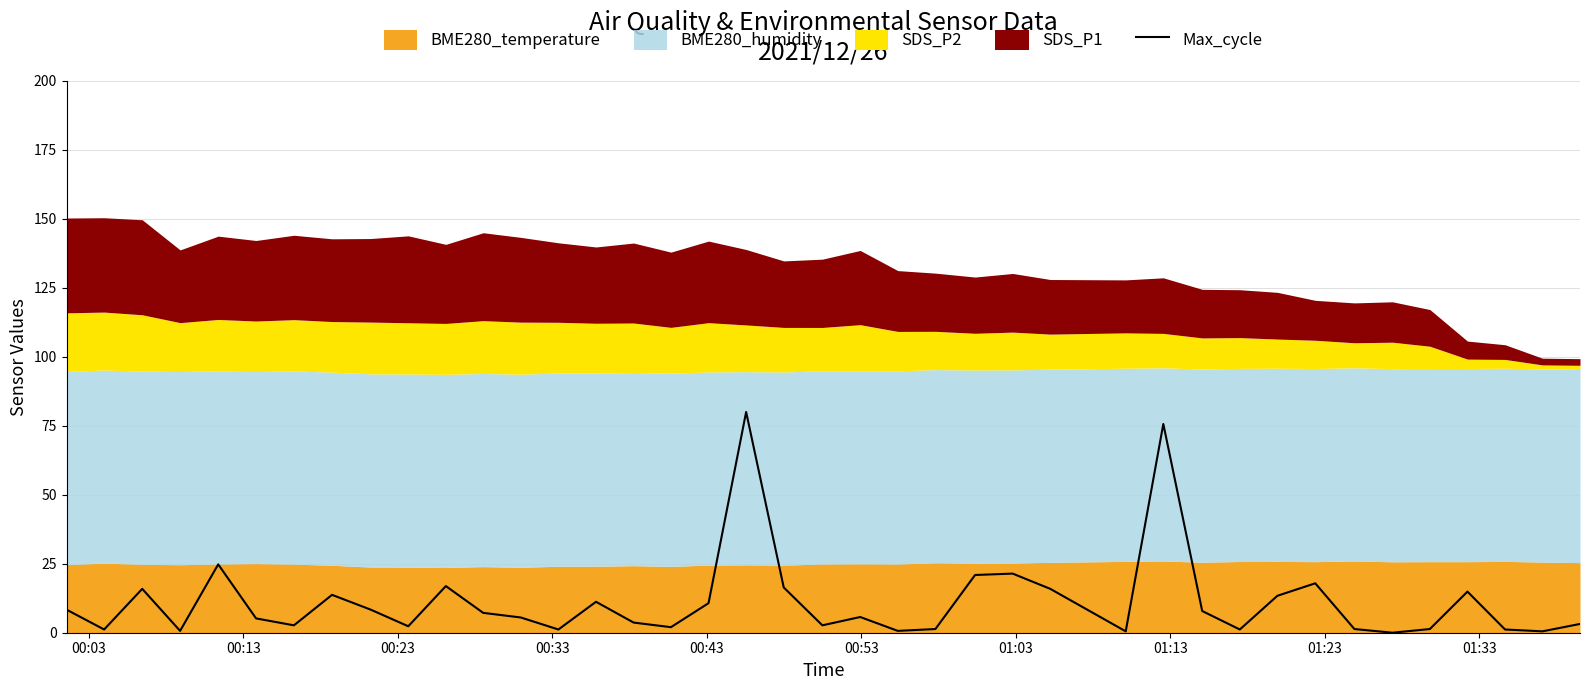

What is the difference between the maximum and minimum values?

80.0